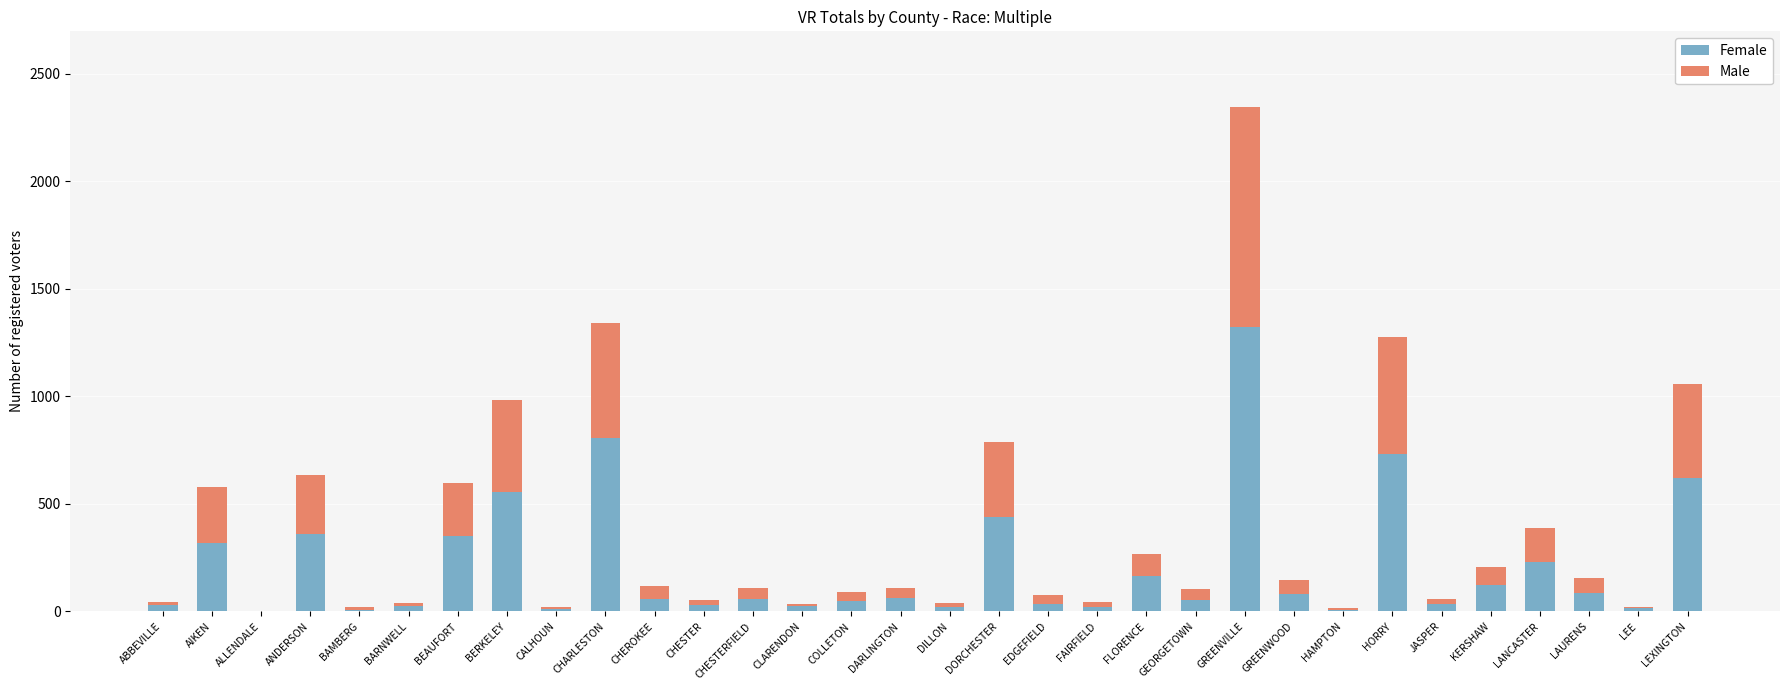

At which category is the sum across all series the highest?

GREENVILLE